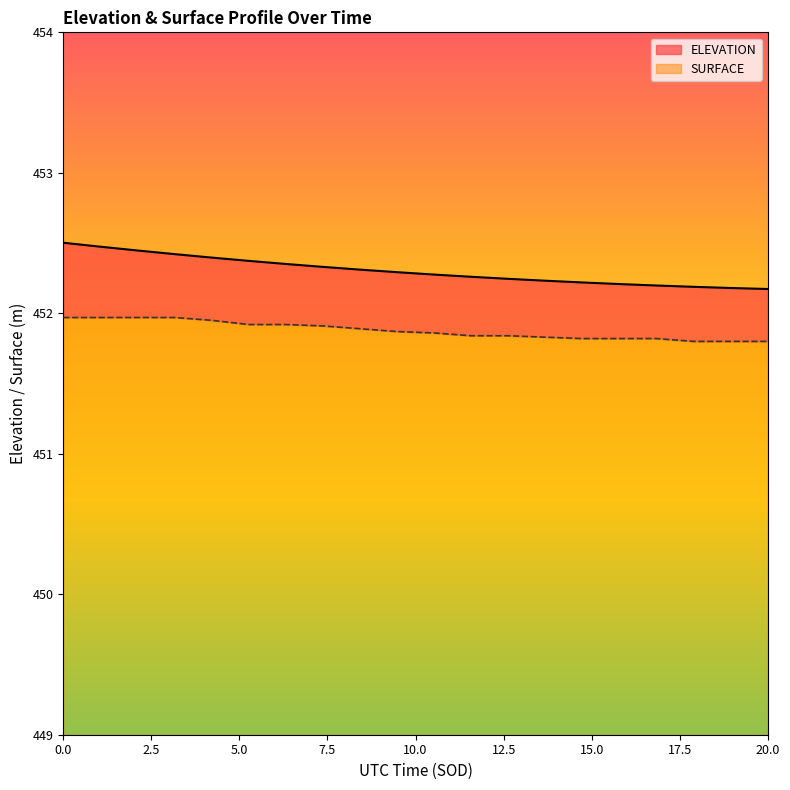

What is the difference between the maximum and minimum values in the SURFACE series?

0.2